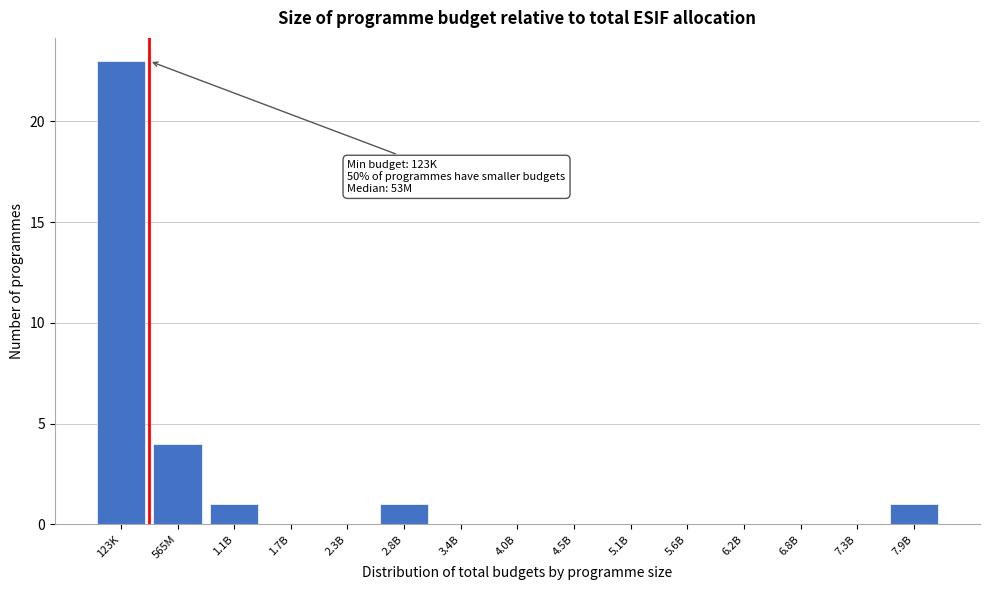

Reading left to right, transcribe all the data shown in this chart.

123K=23	565M=4	1.1B=1	1.7B=0	2.3B=0	2.8B=1	3.4B=0	4.0B=0	4.5B=0	5.1B=0	5.6B=0	6.2B=0	6.8B=0	7.3B=0	7.9B=1